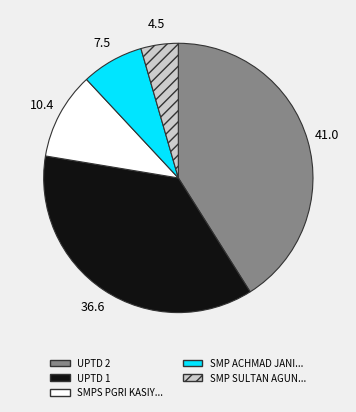

Is there a majority slice in this chart?

No